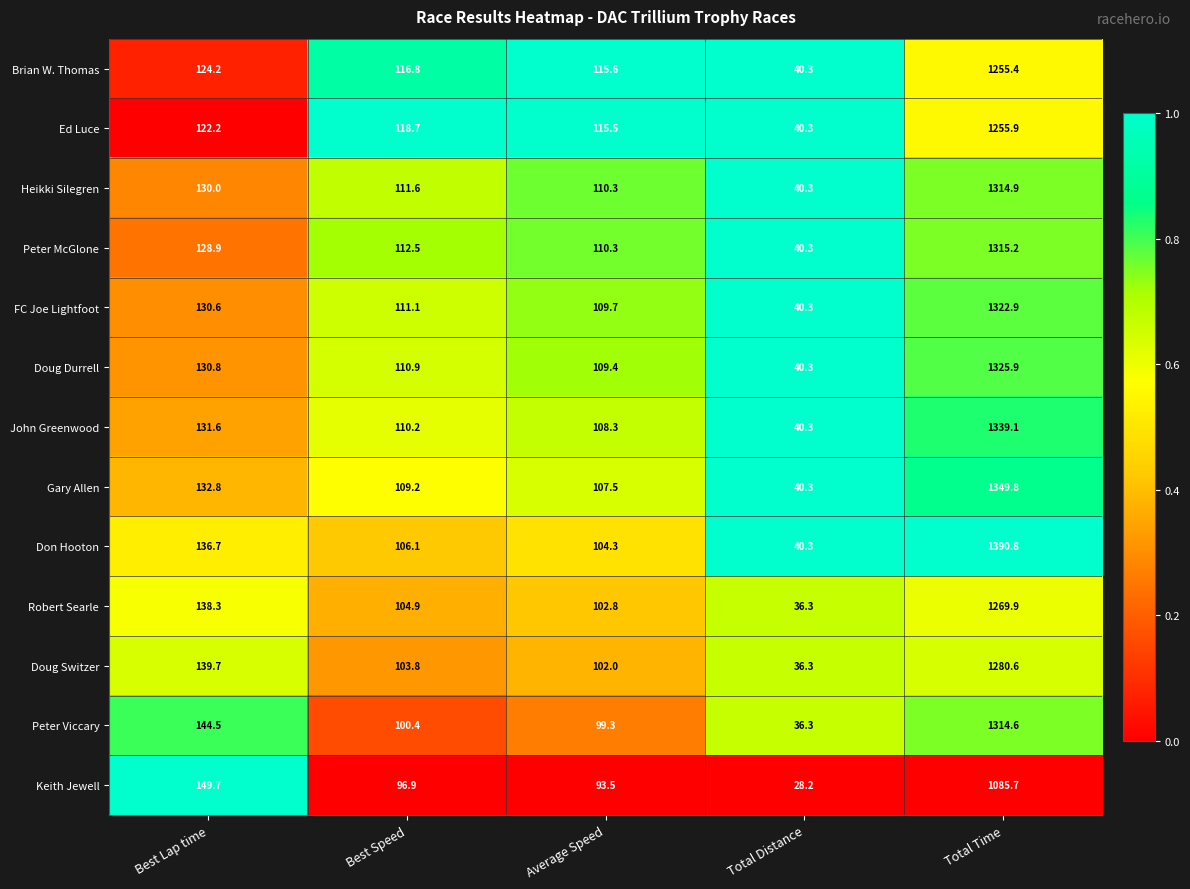

Which series has the largest range (max minus min)?

Don Hooton